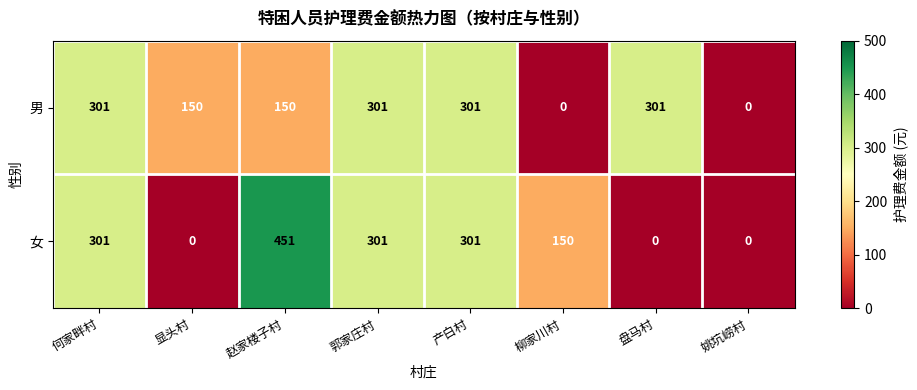

At which label does 女 reach its peak?

赵家楼子村